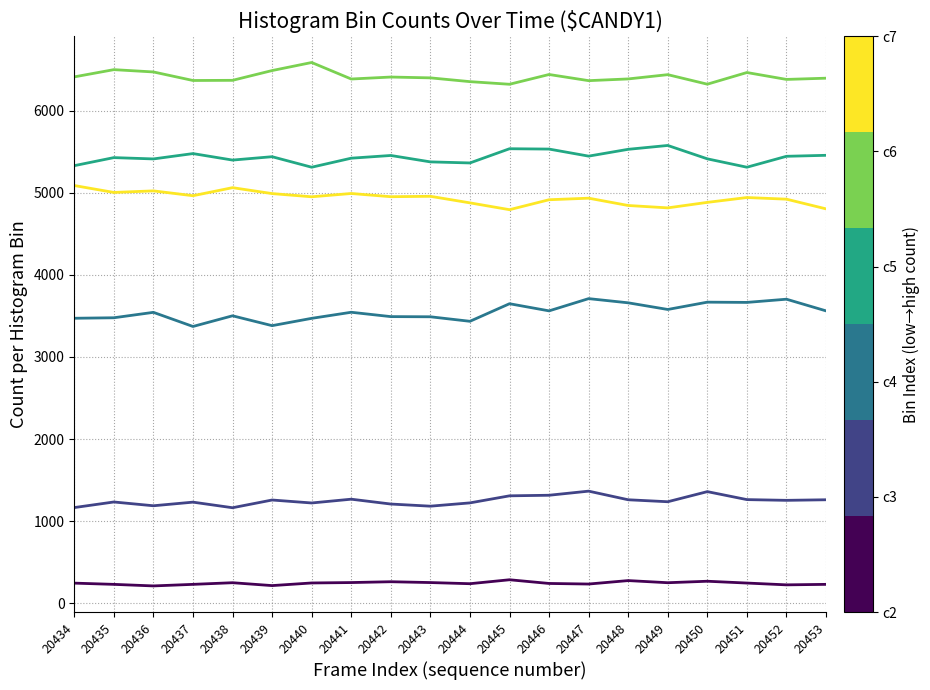

What is the total value across all series at 20435?

21870